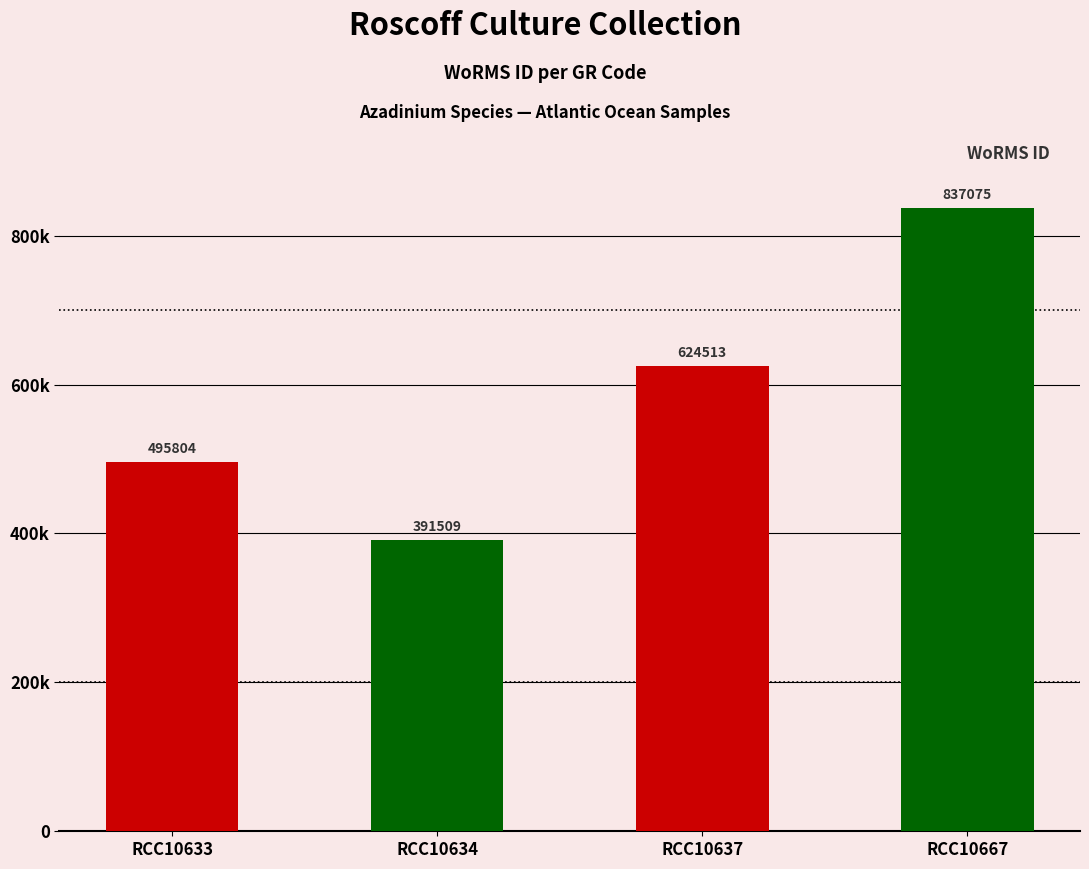

The value at RCC10667 is 837075. True or false?

True